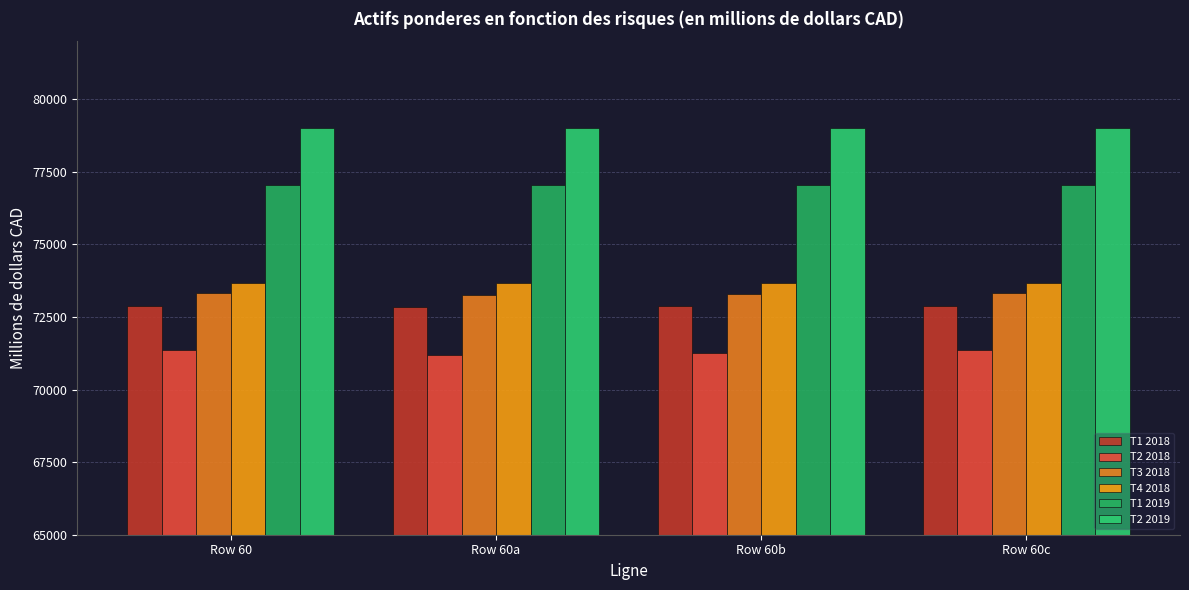

How many groups of bars are there?

4